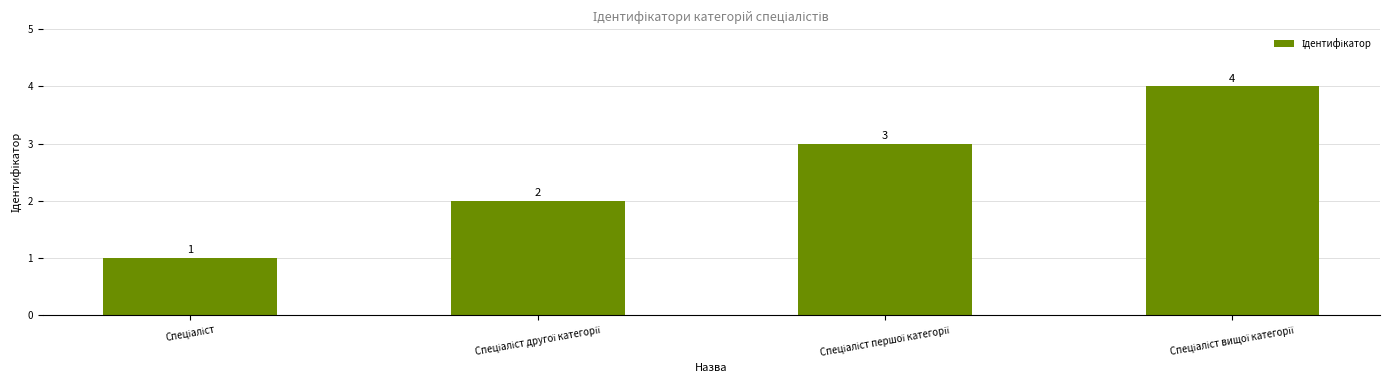

How many values are between 2 and 4?

3